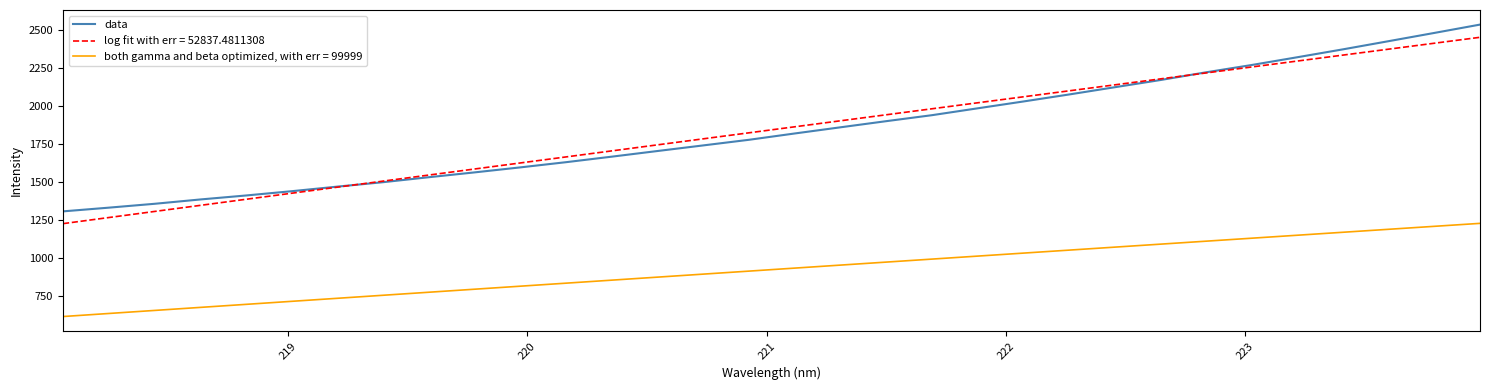

What is the minimum value for log fit with err = 52837.4811308?

1225.7